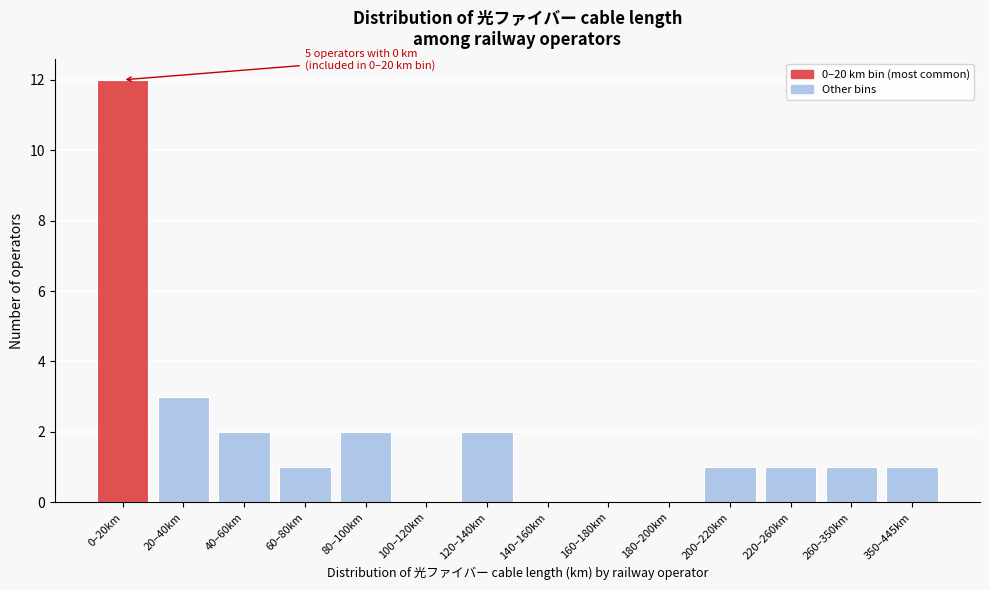

Reading left to right, list all the values displayed in this chart.

0–20km=12	20–40km=3	40–60km=2	60–80km=1	80–100km=2	100–120km=0	120–140km=2	140–160km=0	160–180km=0	180–200km=0	200–220km=1	220–260km=1	260–350km=1	350–445km=1